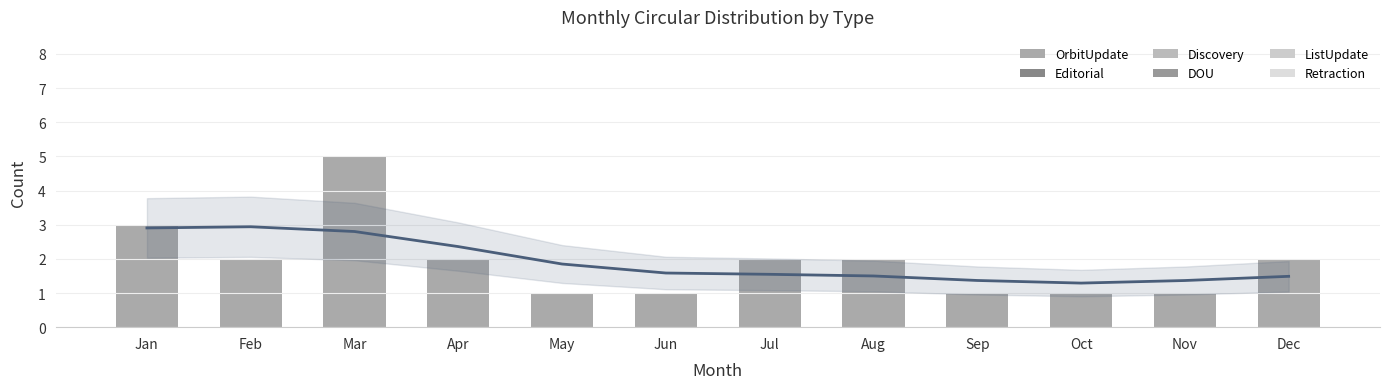

Count the number of categories in the chart.

12